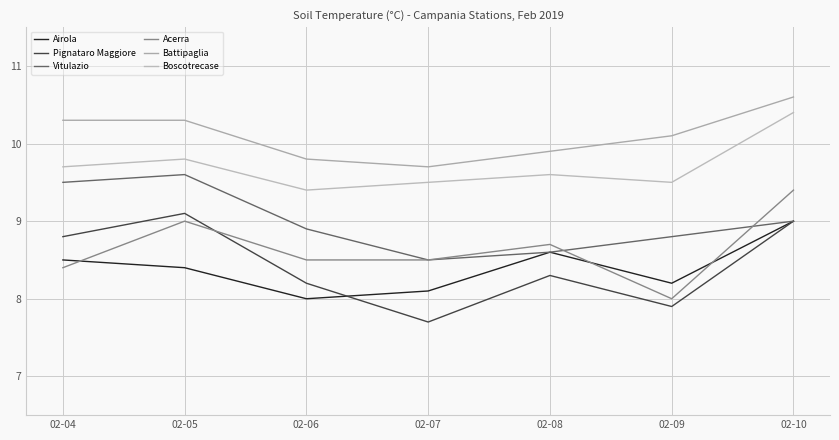

True or false: Vitulazio and Airola intersect in this chart.

False